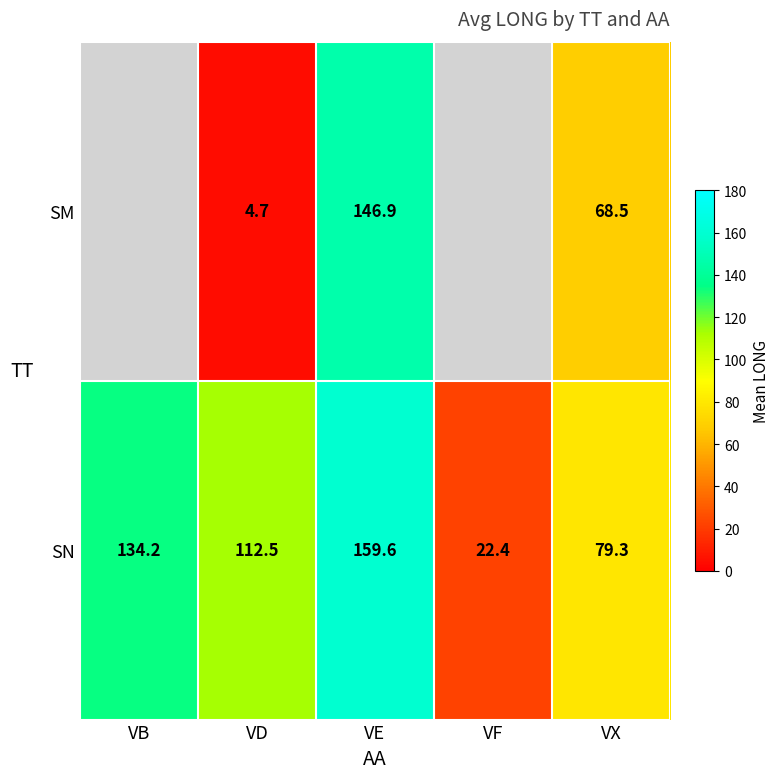

Read the SN value at VF.

22.4